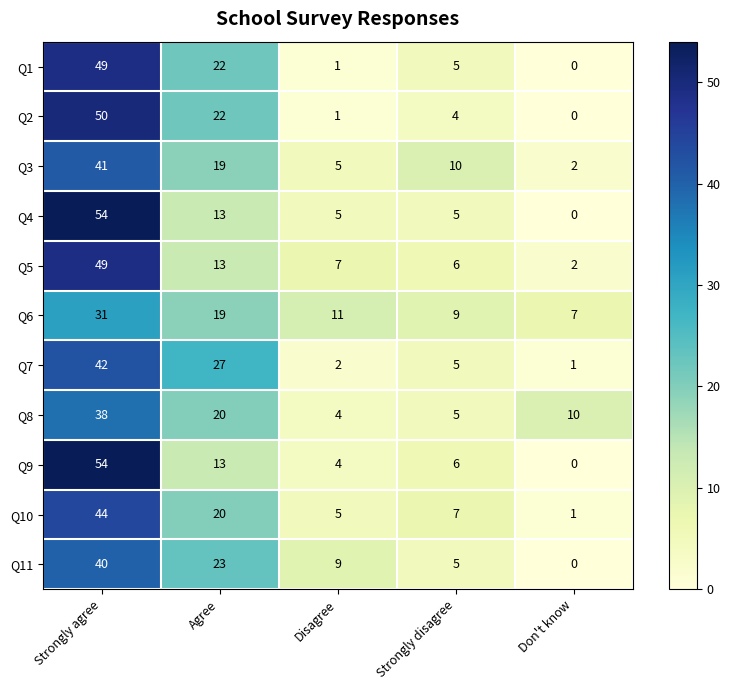

At which category is the sum across all series the highest?

Strongly agree